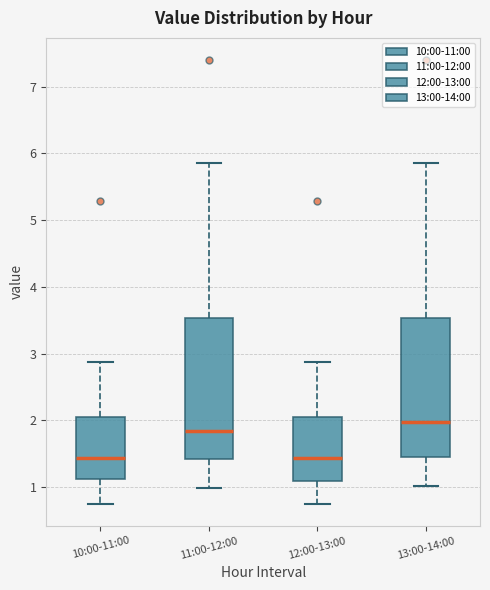

Reading left to right, read every box against the y-axis: the position of its median line, the range the box covers, and the ends of its whiskers. The values are not printed on the chart, so give them approximately, as read against the axis.

10:00-11:00: median 1.4, box 1.1 to 2.0, whiskers 0.8 to 2.9
11:00-12:00: median 1.8, box 1.4 to 3.5, whiskers 1.0 to 5.9
12:00-13:00: median 1.4, box 1.1 to 2.0, whiskers 0.8 to 2.9
13:00-14:00: median 2.0, box 1.4 to 3.5, whiskers 1.0 to 5.9